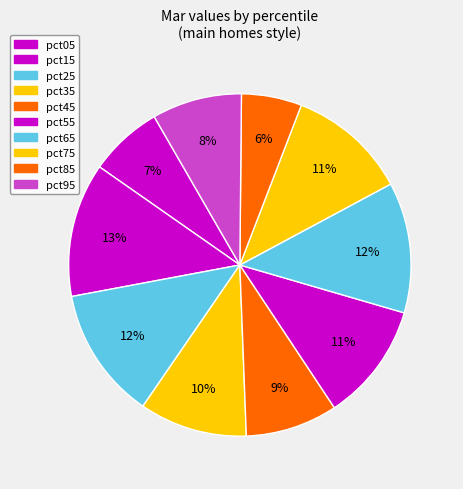

How much of the chart is everything except pct95?

91.5%